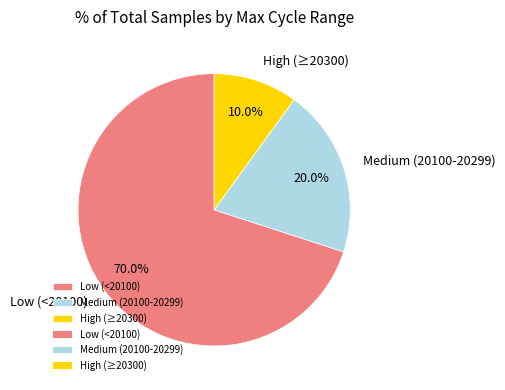

What is the smallest slice in the pie chart?

High (≥20300)